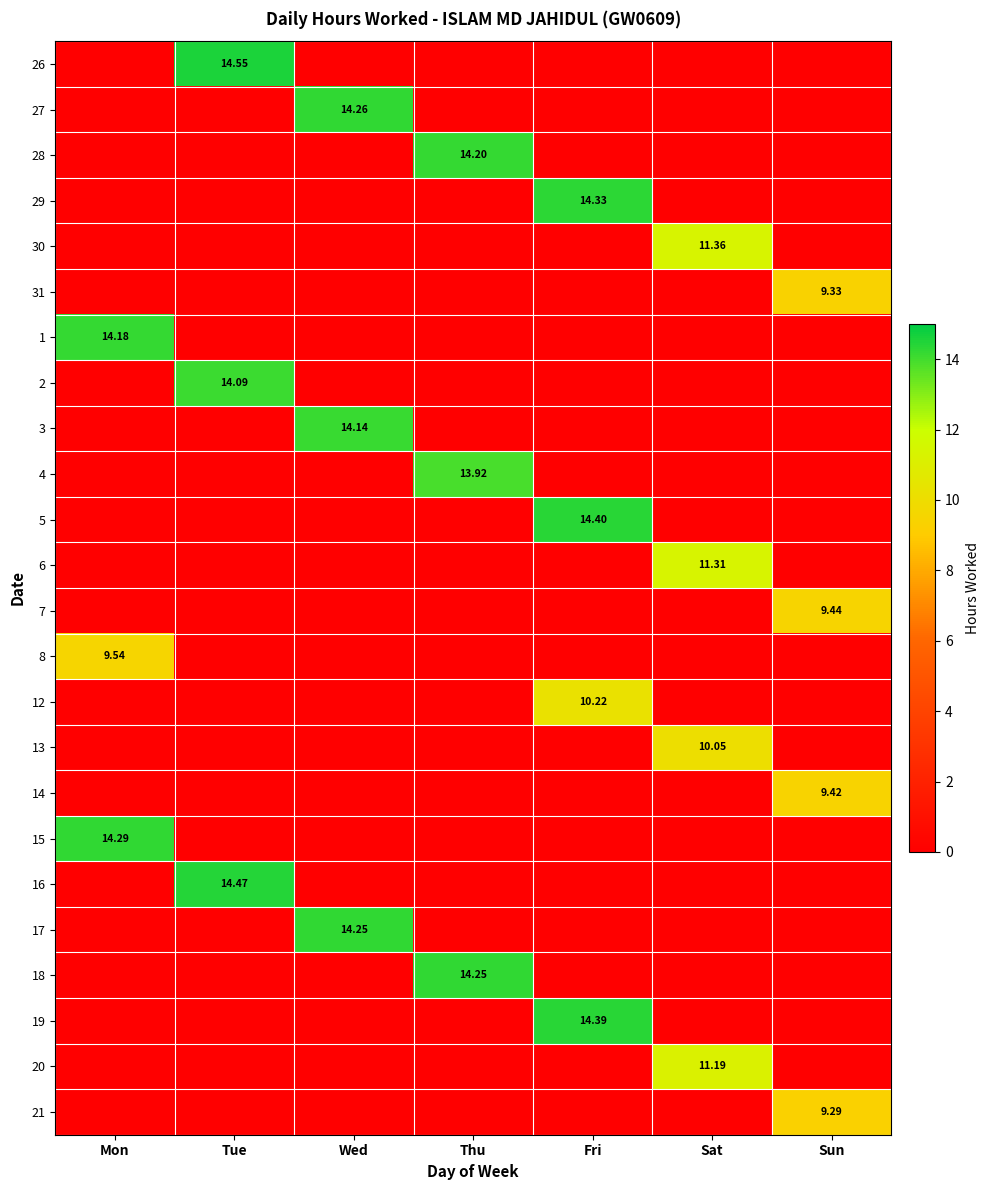

The value of 19 at Tue is 0.0. True or false?

True